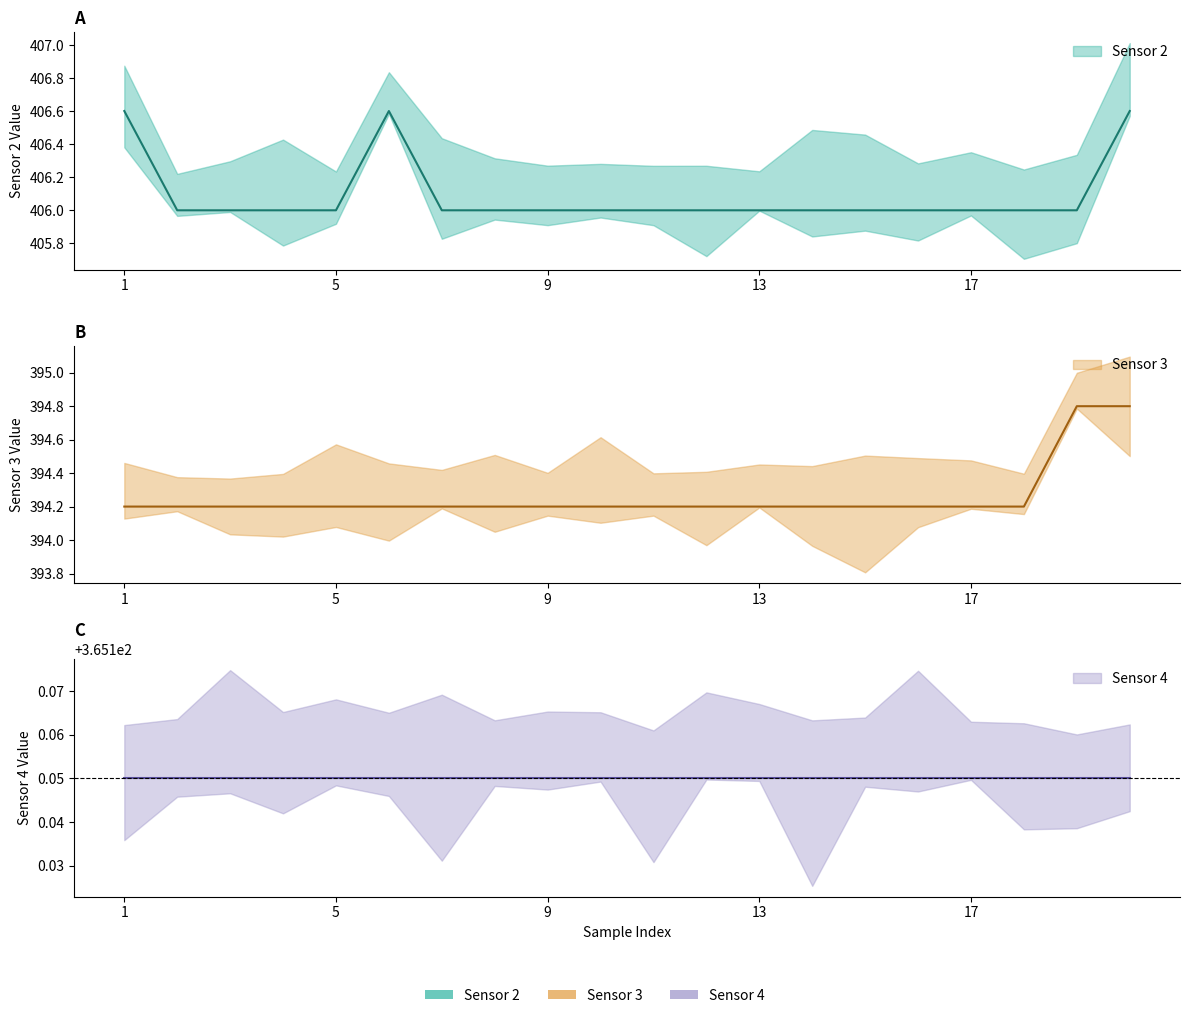

Where is Sensor 3 nearest to the value 394?

1